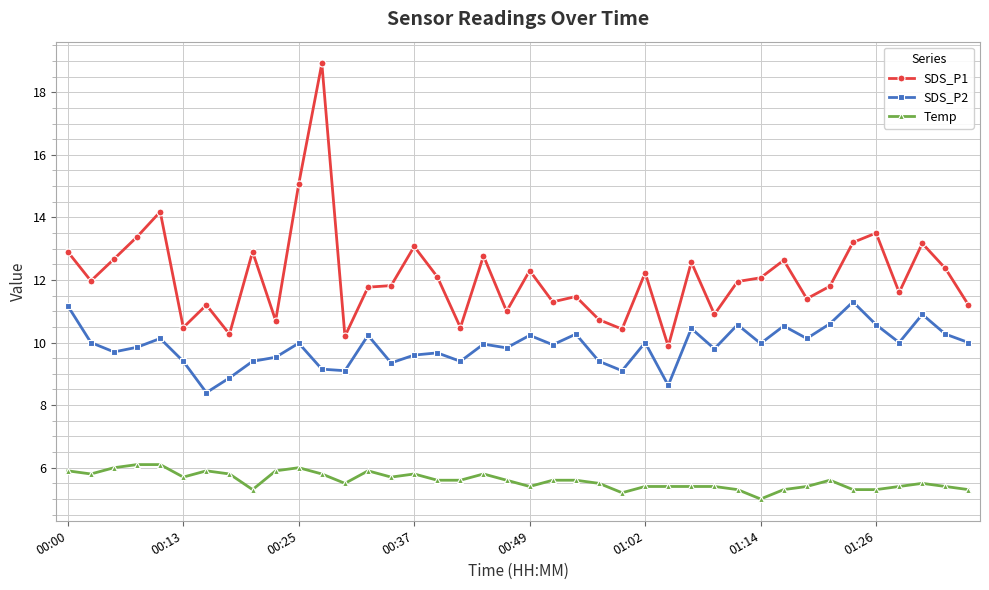

True or false: SDS_P1 and Temp cross at least once.

False